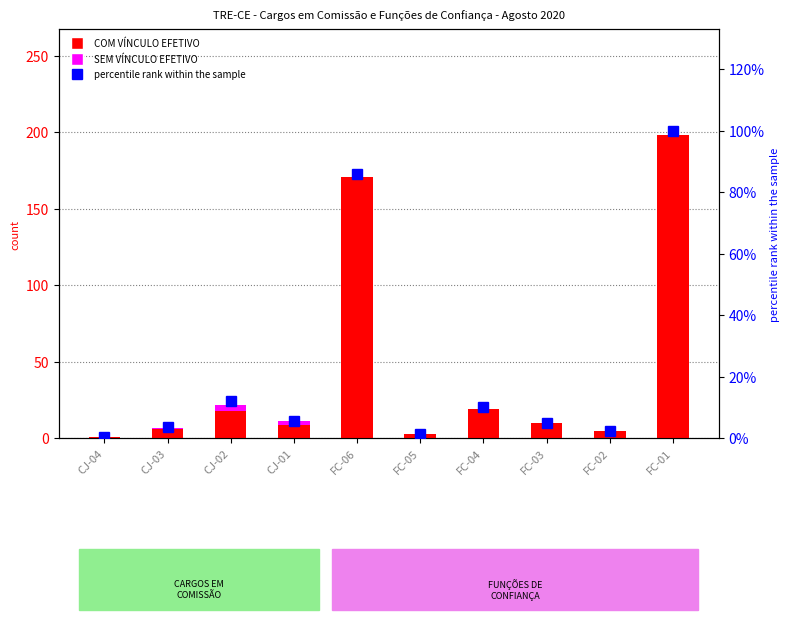

Count the number of data series in this chart.

3